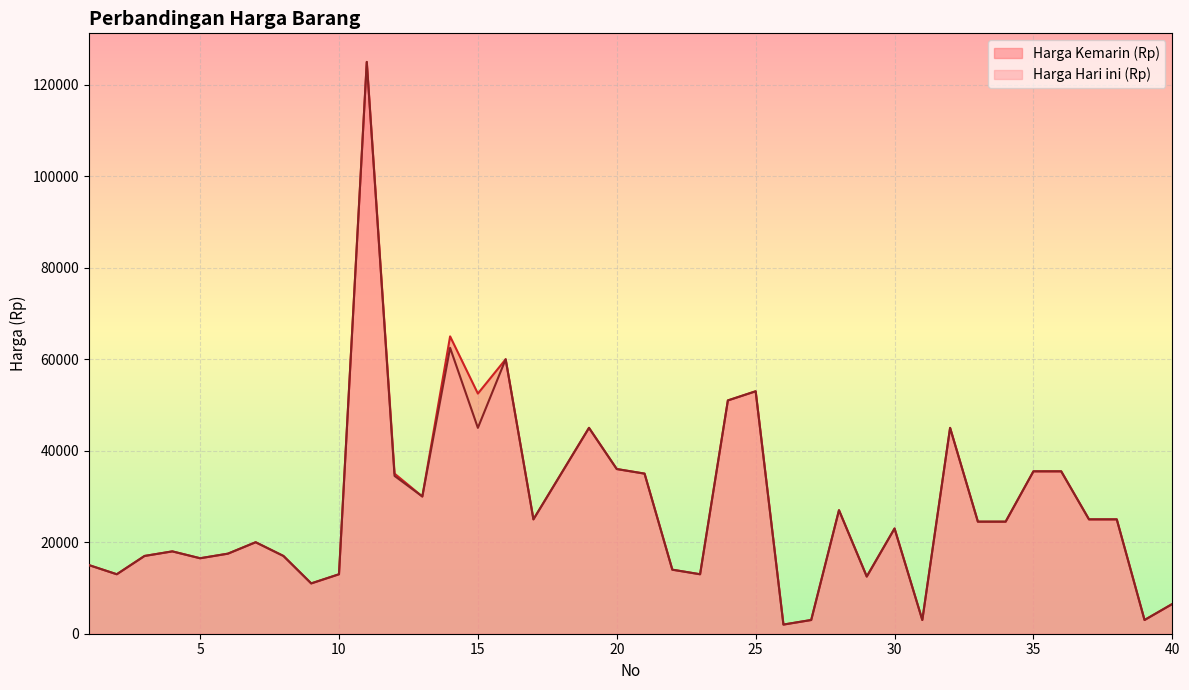

What is the difference between the Harga Hari ini (Rp) values at 4 and 30?

5000